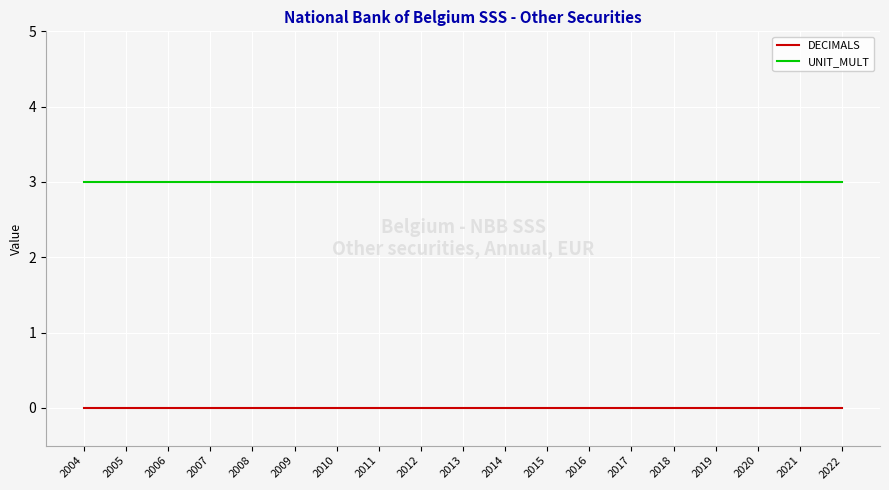

What is the spread (max minus min) of values at 2017?

3